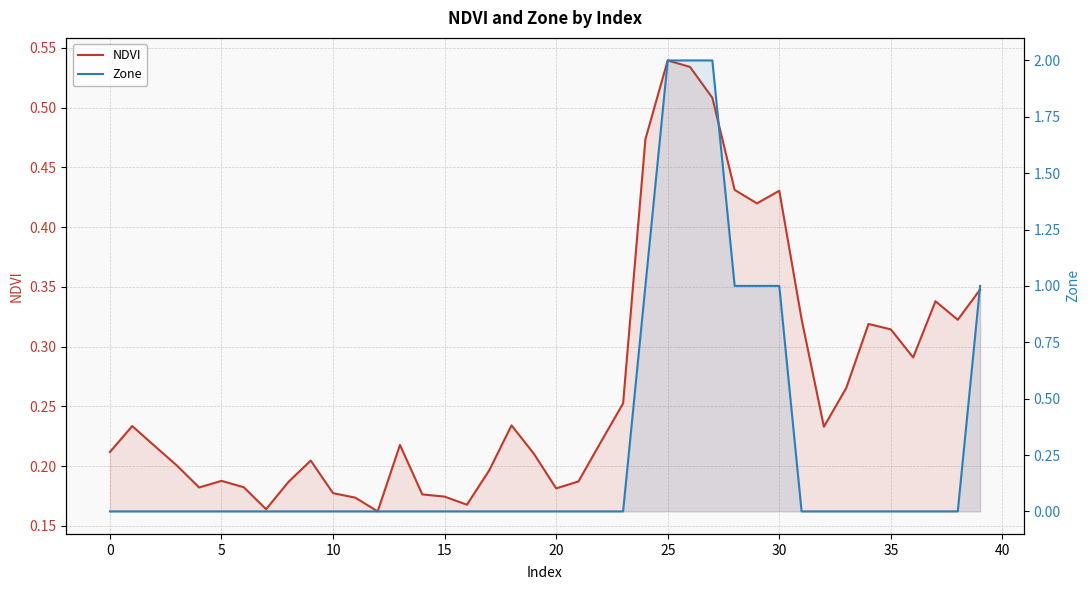

At which category does the chart reach its peak across all series?

25